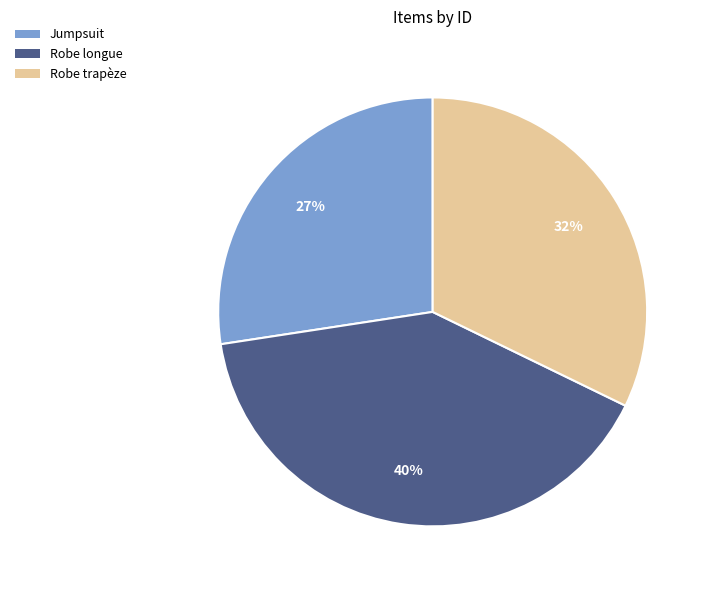

Do Robe longue and Jumpsuit together represent more than half of the pie?

Yes